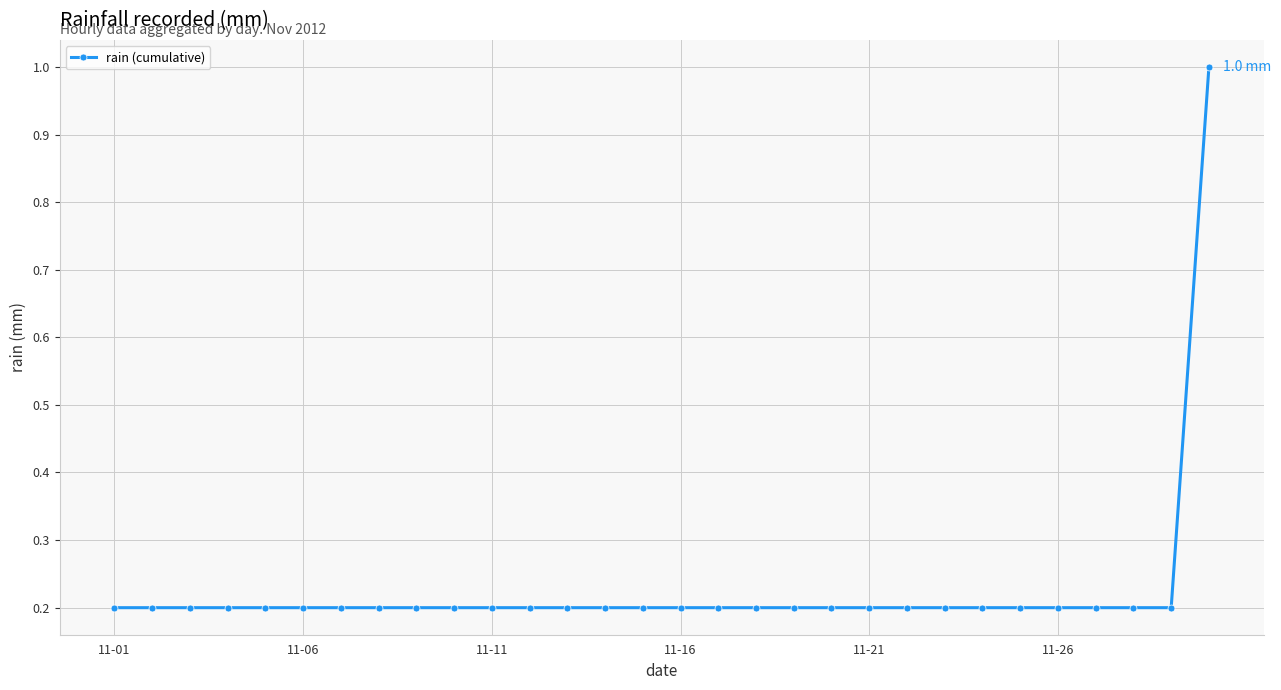

What is the greatest value displayed?

1.0